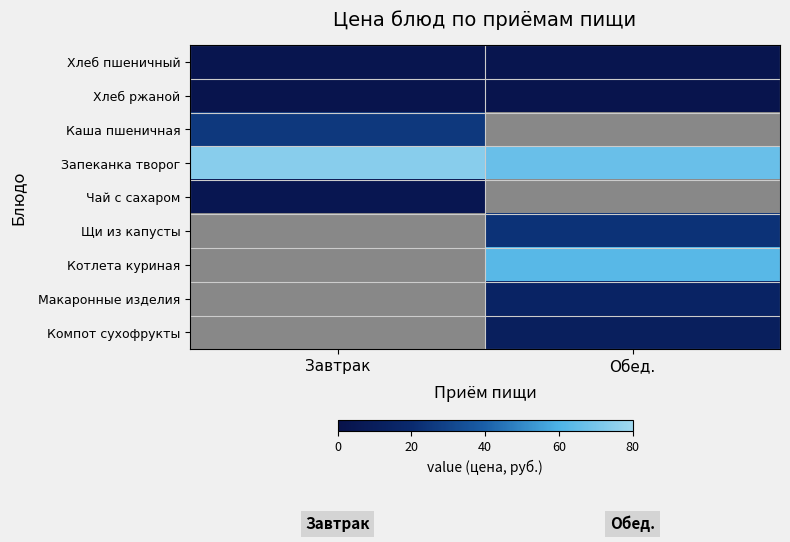

The Каша пшеничная series shows 25.5 at Завтрак. True or false?

True